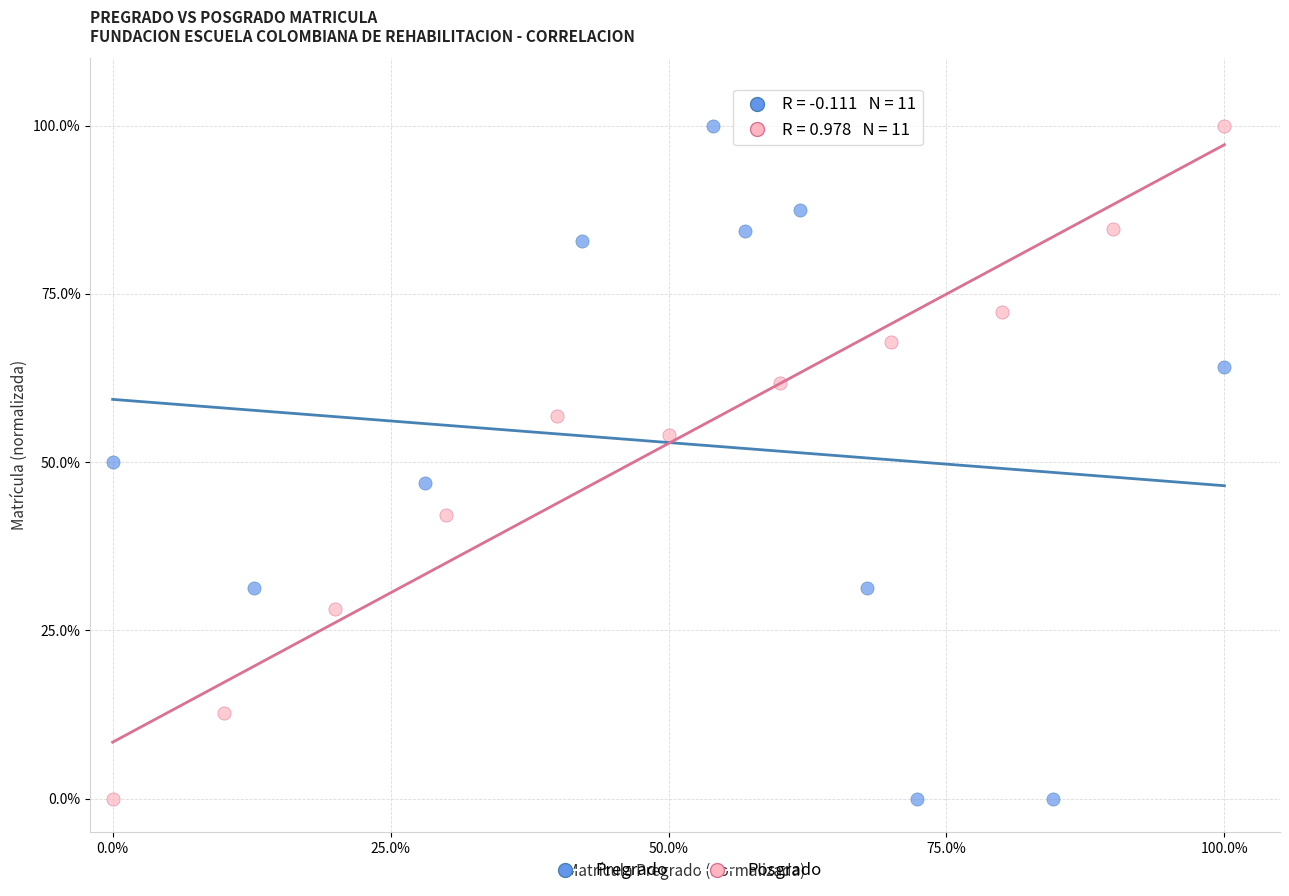

What are all the series names shown in the legend?

Pregrado, Posgrado